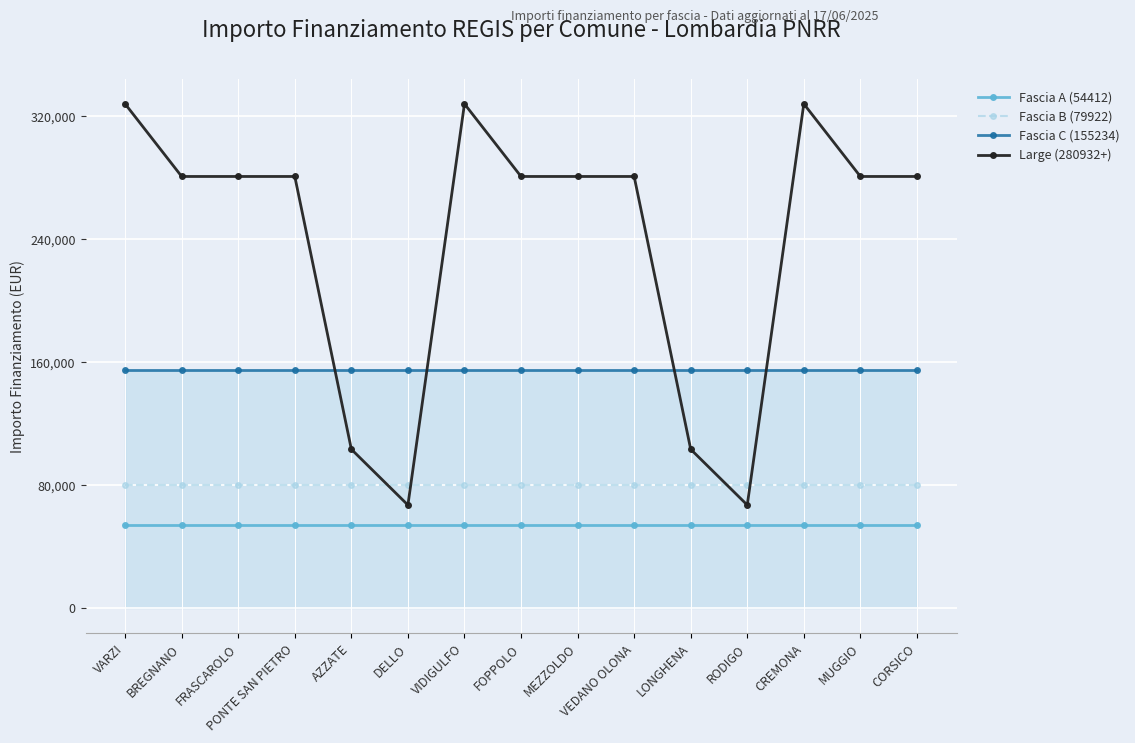

Which series has the largest total across all categories?

Large (280932+)